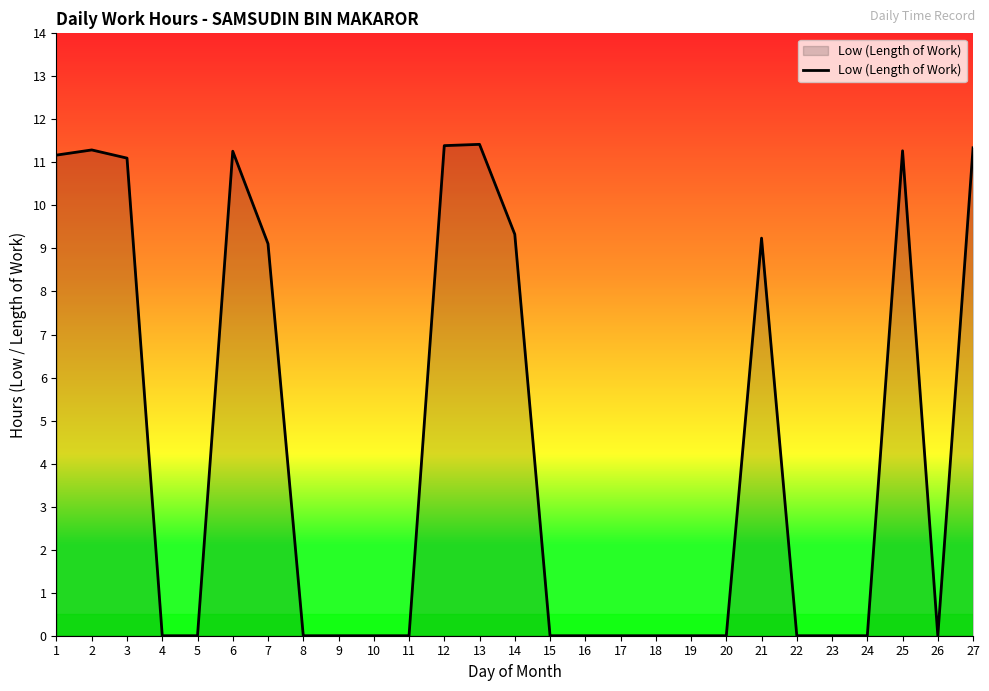

Is it true that the value at 27 is 11.3?

True